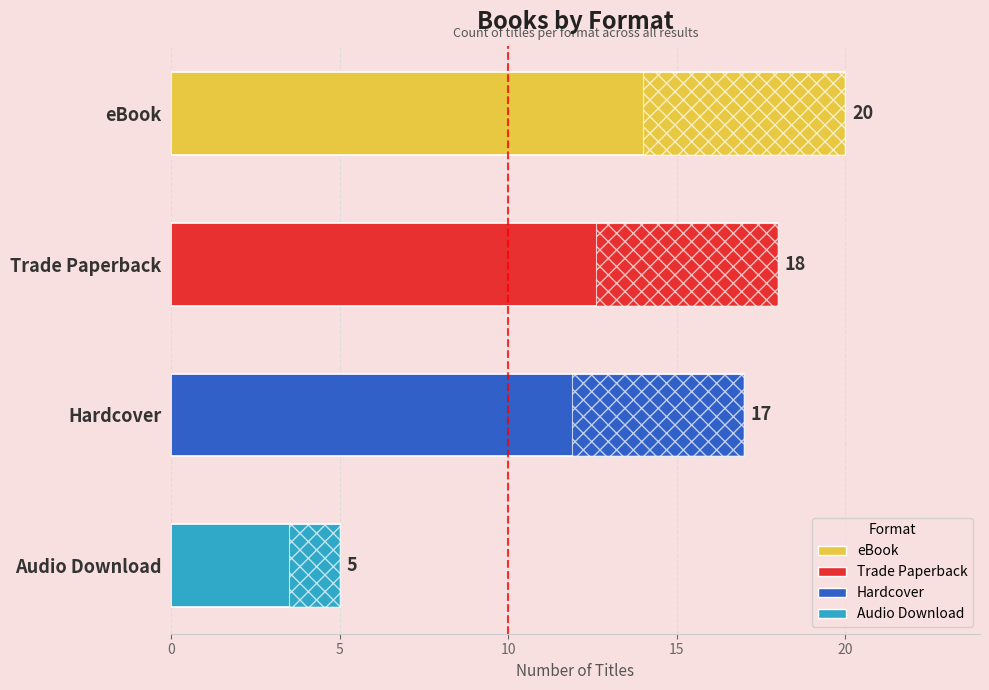

Does the chart contain stacked bars?

No